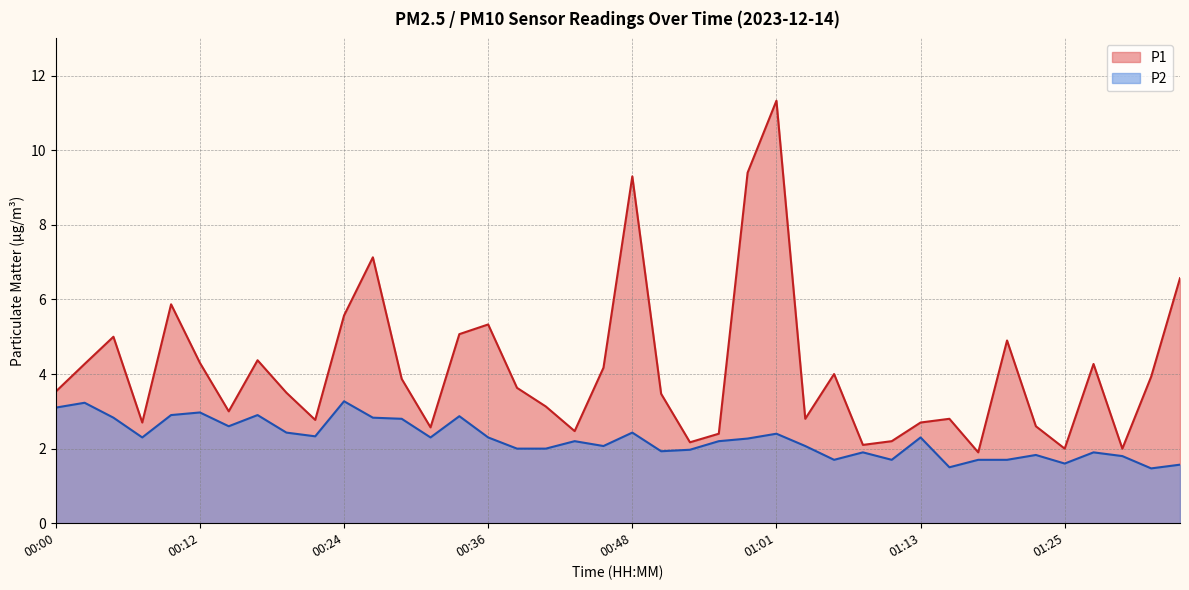

What position from the right is 00:41?

23